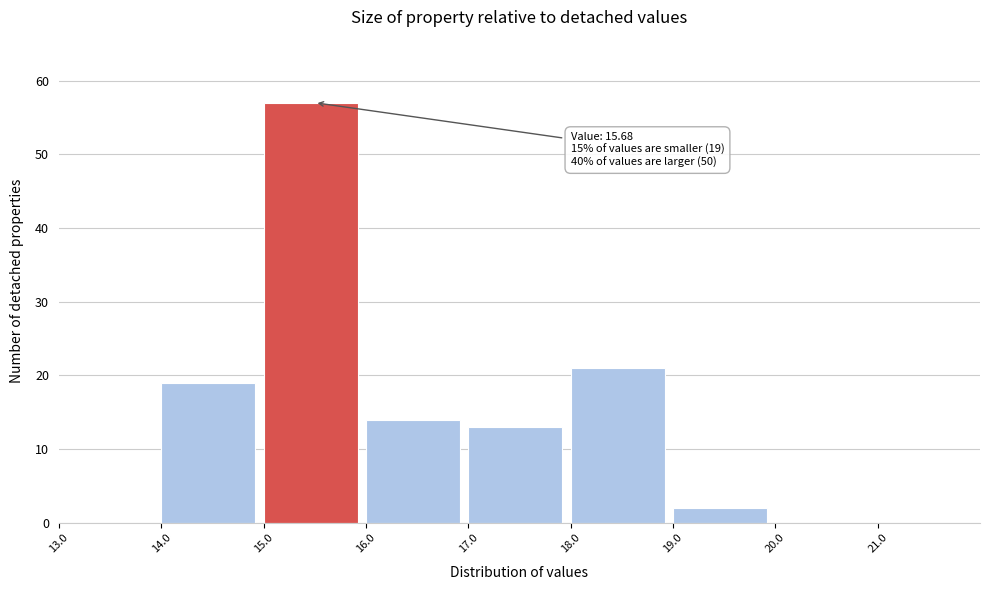

Over which range of the x-axis is the bar tallest?

15 to 16